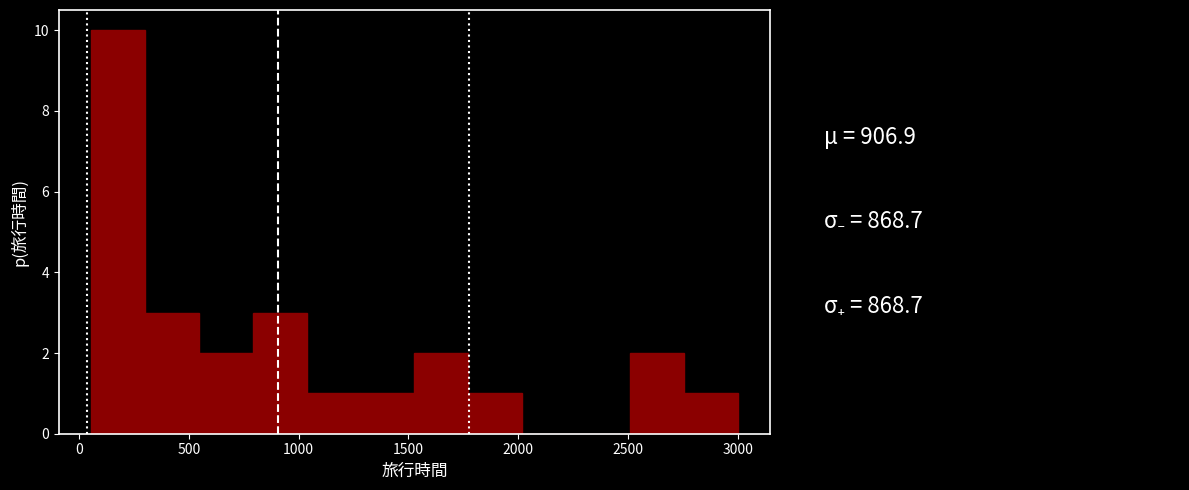

Over which range of the x-axis is the bar tallest?

50 to 300